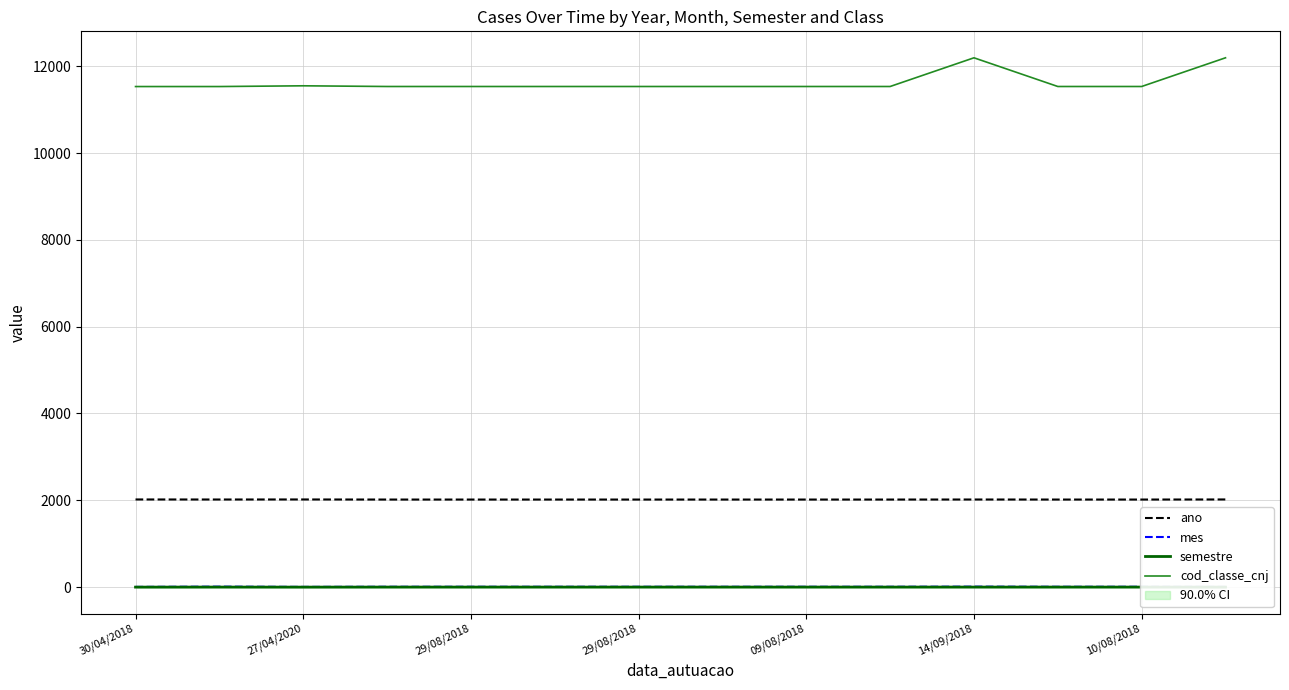

What is the label of the 11th point from the right?

29/08/2018